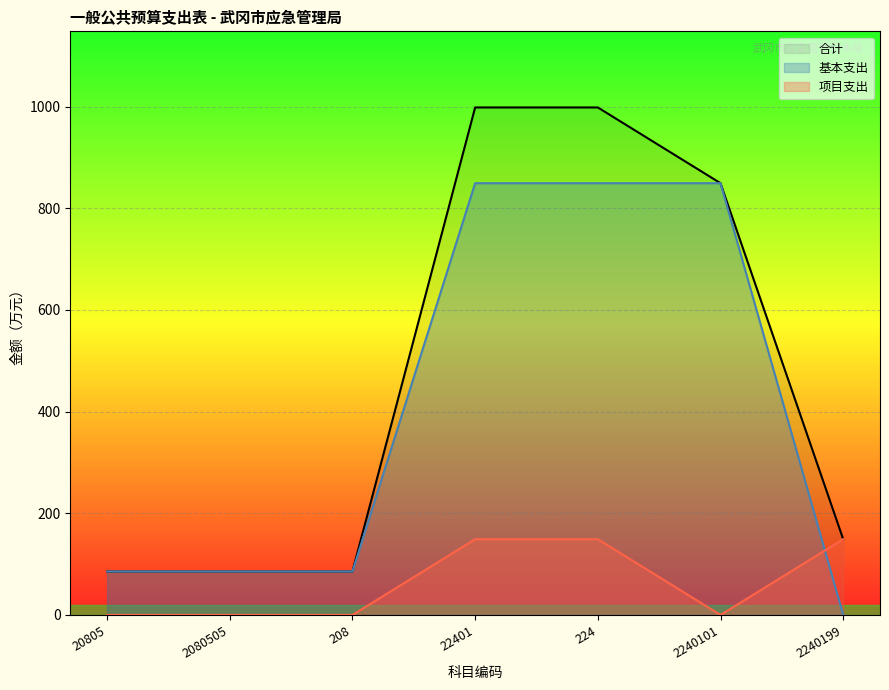

What position from the right is 208?

5